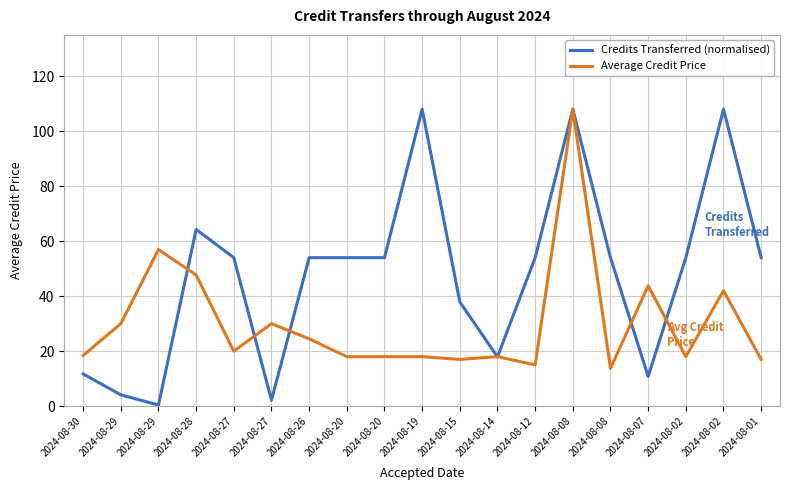

Reading left to right, transcribe all the data shown in this chart.

Credits Transferred (normalised): 11.7	4.1	0.4	64.3	54.0	2.2	54.0	54.0	54.0	108.0	37.9	17.9	54.0	108.0	54.0	10.8	54.0	108.0	54.0
Average Credit Price: 18.4	30.0	56.9	47.7	20.0	30.0	24.5	18.0	18.0	18.0	17.0	18.0	15.0	108.0	13.8	43.8	18.0	42.0	17.0